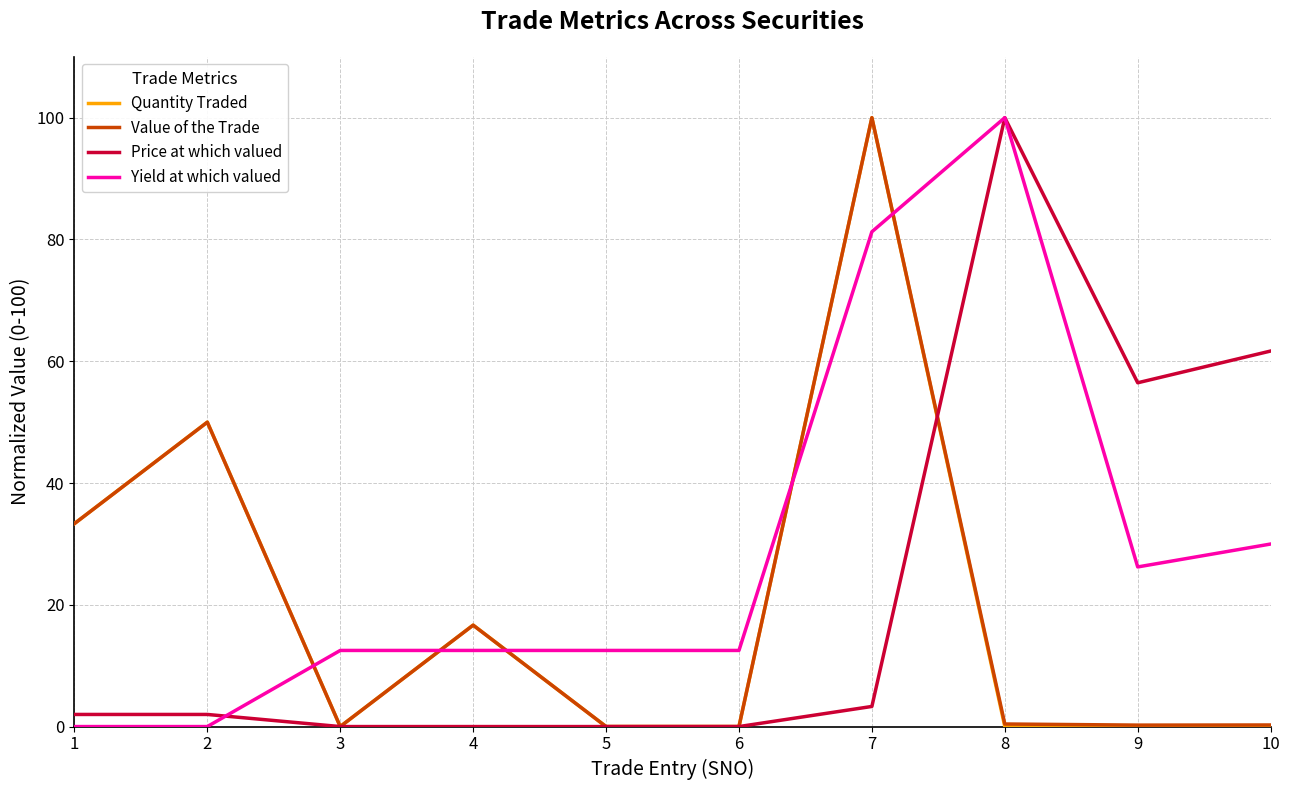

Where is Price at which valued nearest to the value 50?

9